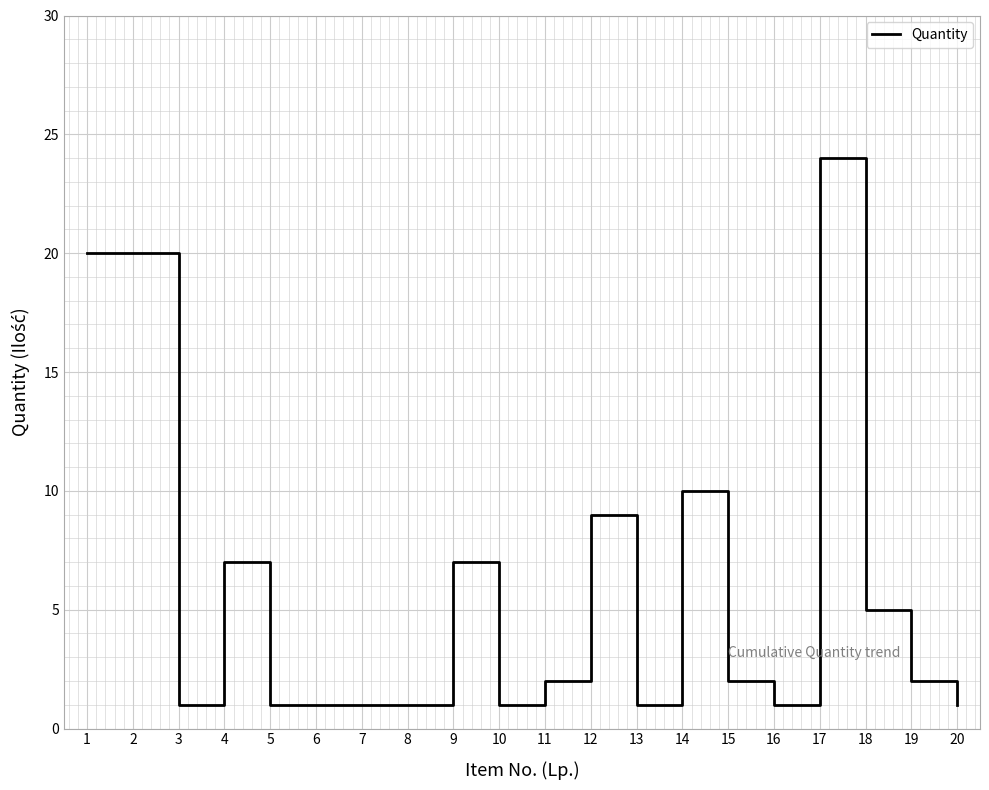

What is the difference between the values at 7 and 12?

8